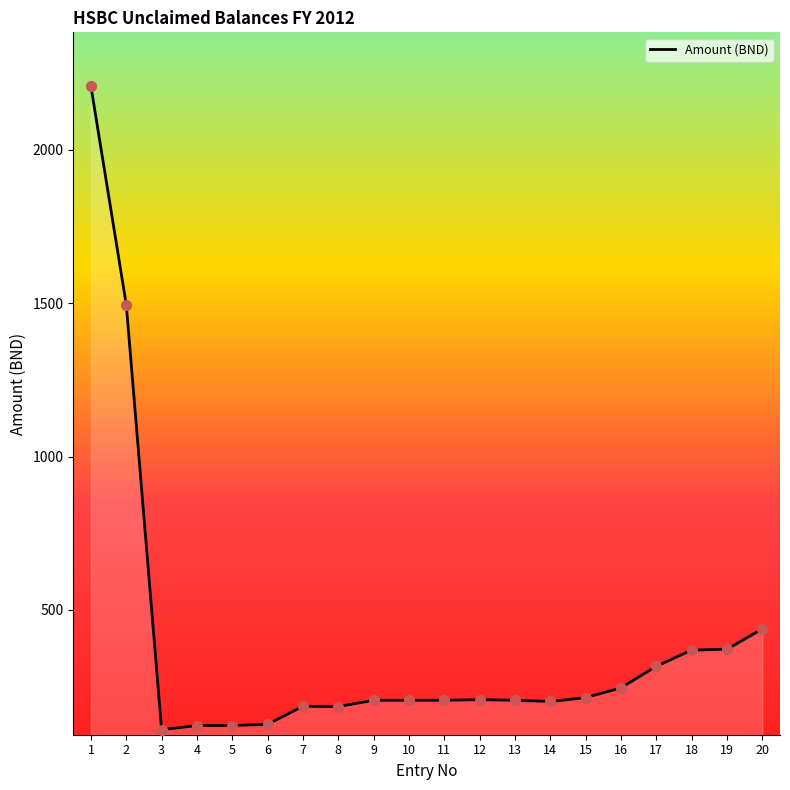

Between 3 and 16, which is larger?

16